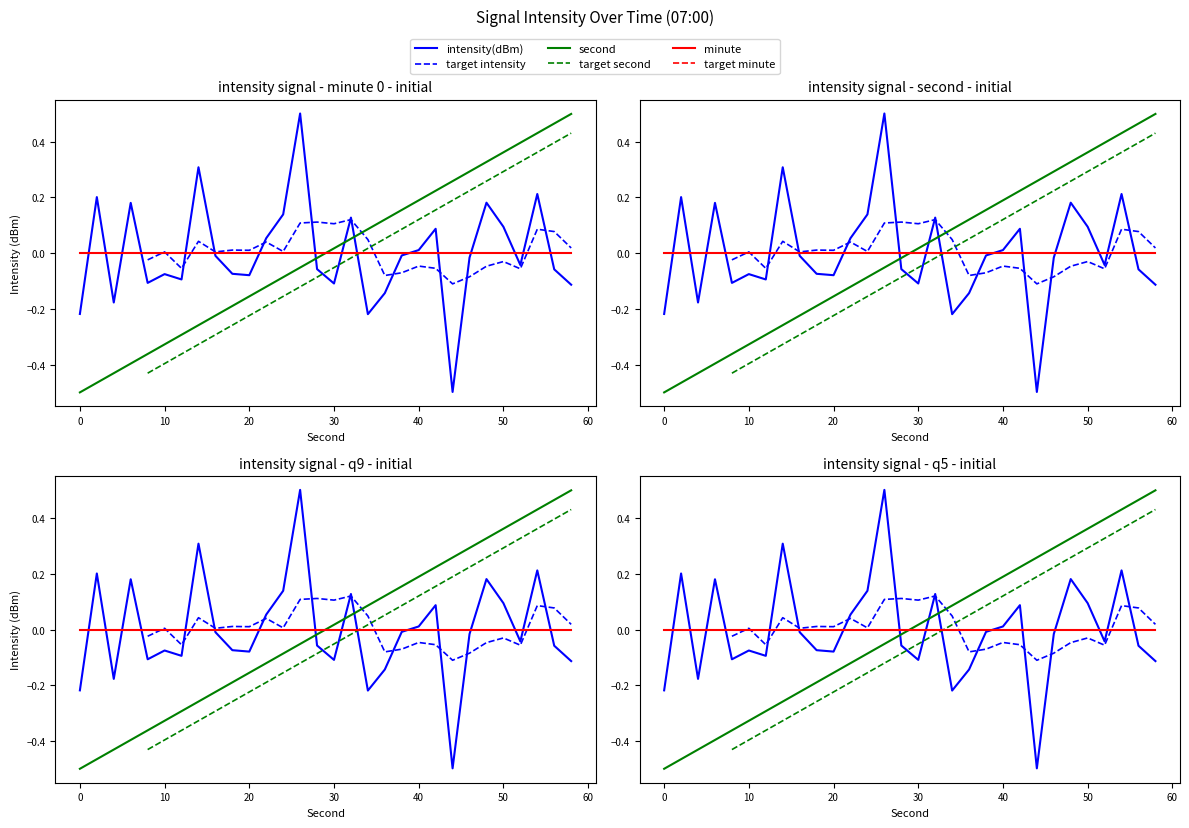

True or false: second has more than 1 points higher than both neighbors.

False